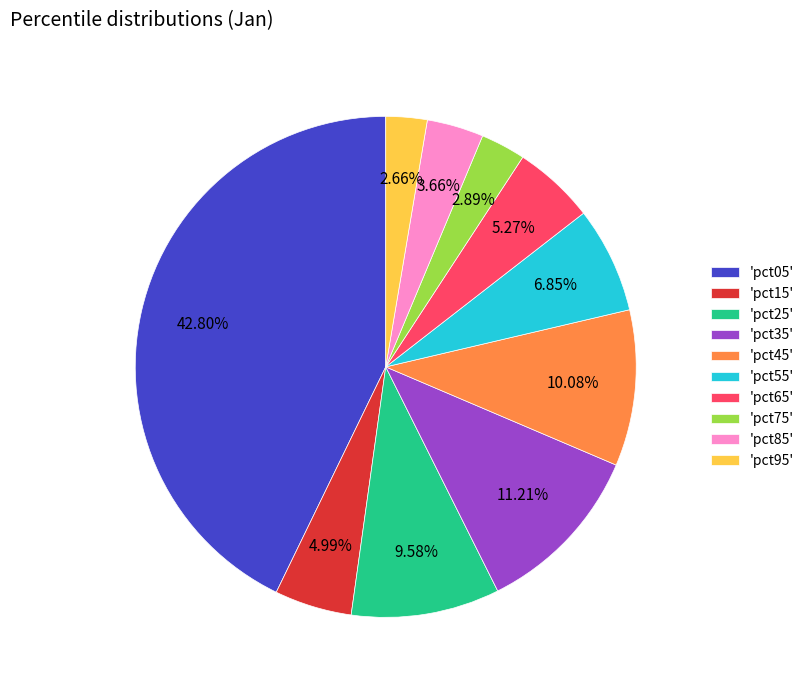

Is there a majority slice in this chart?

No